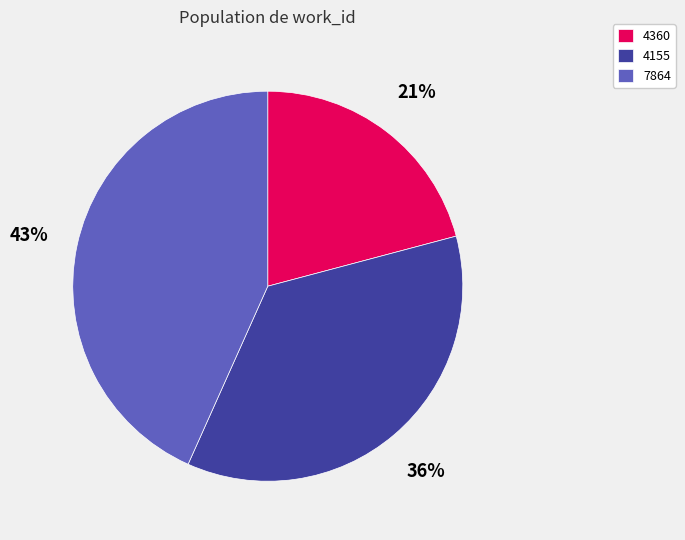

To the nearest percent, what is the average slice percentage?

33%